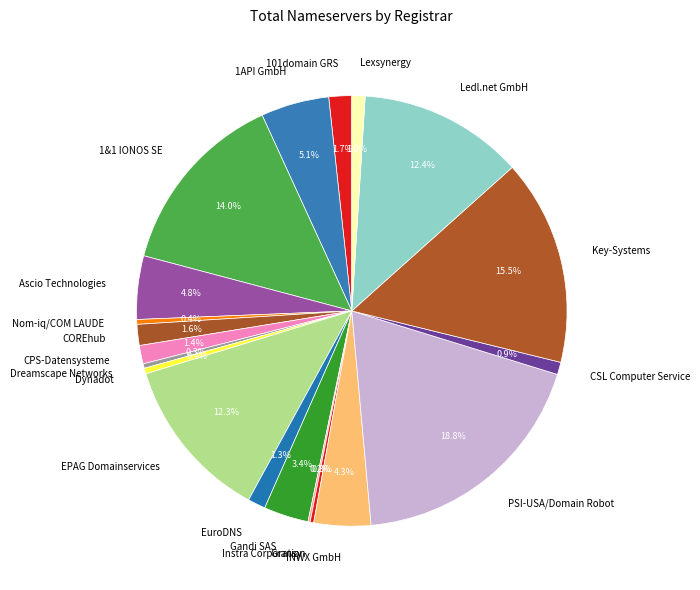

Combined, what portion of the pie is CPS-Datensysteme and Lexsynergy?

2.4%